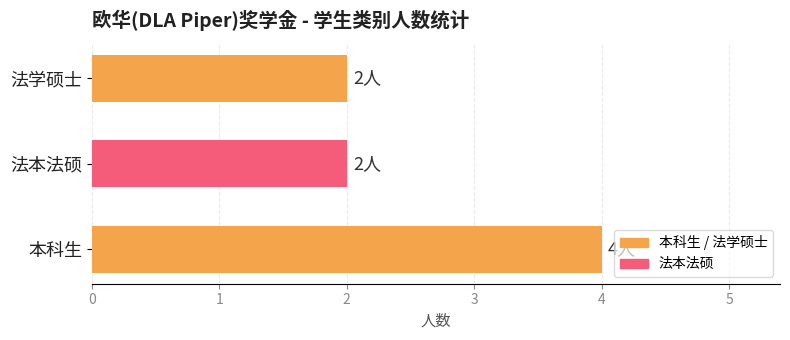

What is the ratio of the value at 法本法硕 to the value at 法学硕士?

1.0